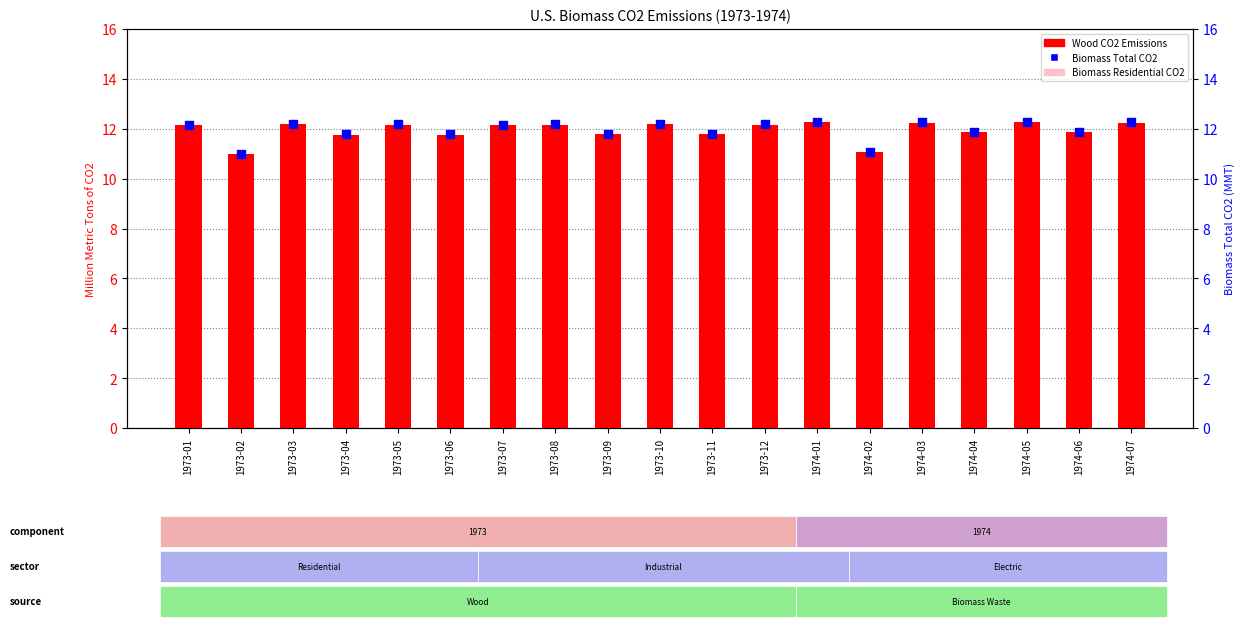

Which series has the largest total across all categories?

Biomass Total CO2